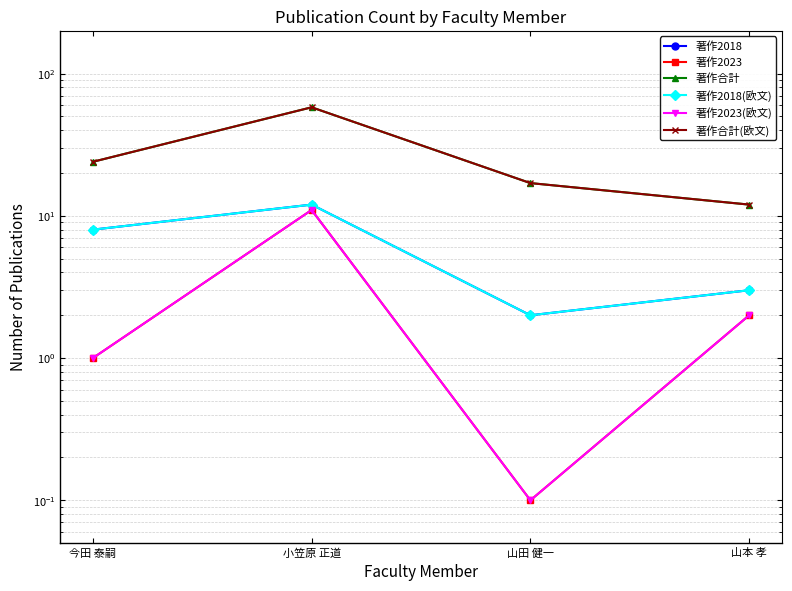

What is the difference between the maximum and minimum values in the 著作2018(欧文) series?

10.0